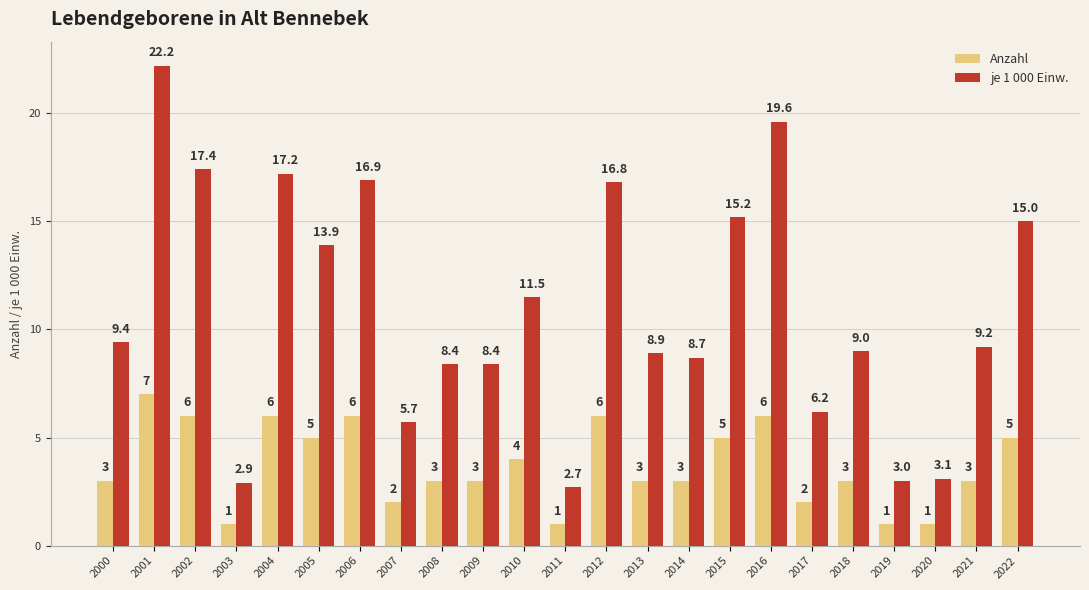

Is it true that Anzahl equals 3.0 at 2000?

True